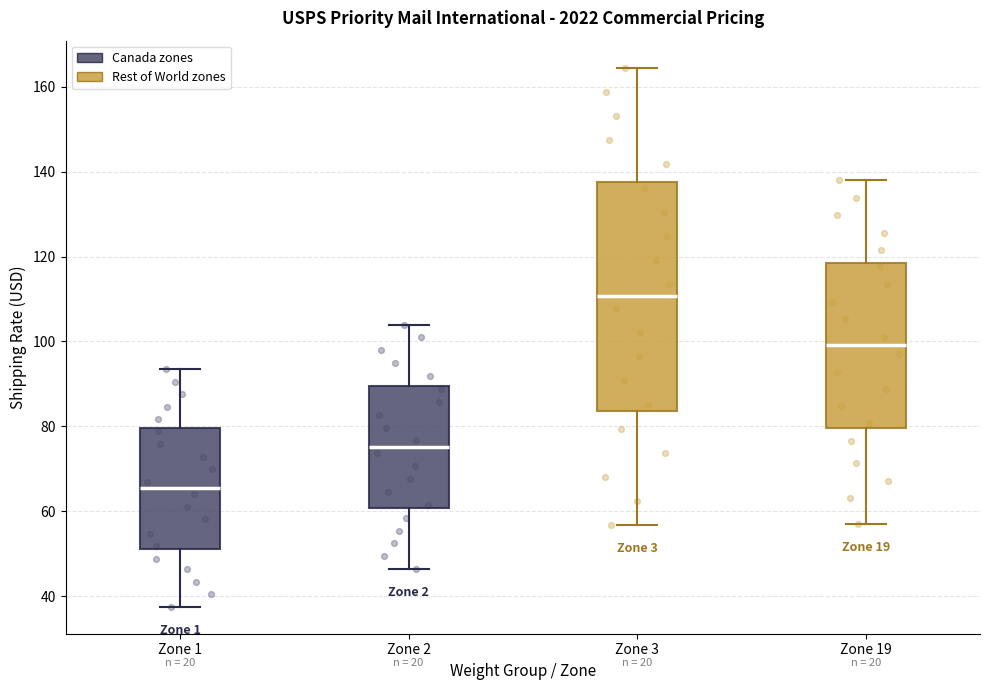

Reading left to right, transcribe this box plot: for each box, give where its median line is, the range the box spans, and where its two whiskers end, as read against the y-axis. The values are not printed on the chart, so give them approximately, as read against the axis.

Zone 1: median 66, box 50 to 80, whiskers 38 to 94
Zone 2: median 76, box 60 to 90, whiskers 46 to 104
Zone 3: median 110, box 84 to 138, whiskers 56 to 164
Zone 19: median 100, box 80 to 118, whiskers 58 to 138